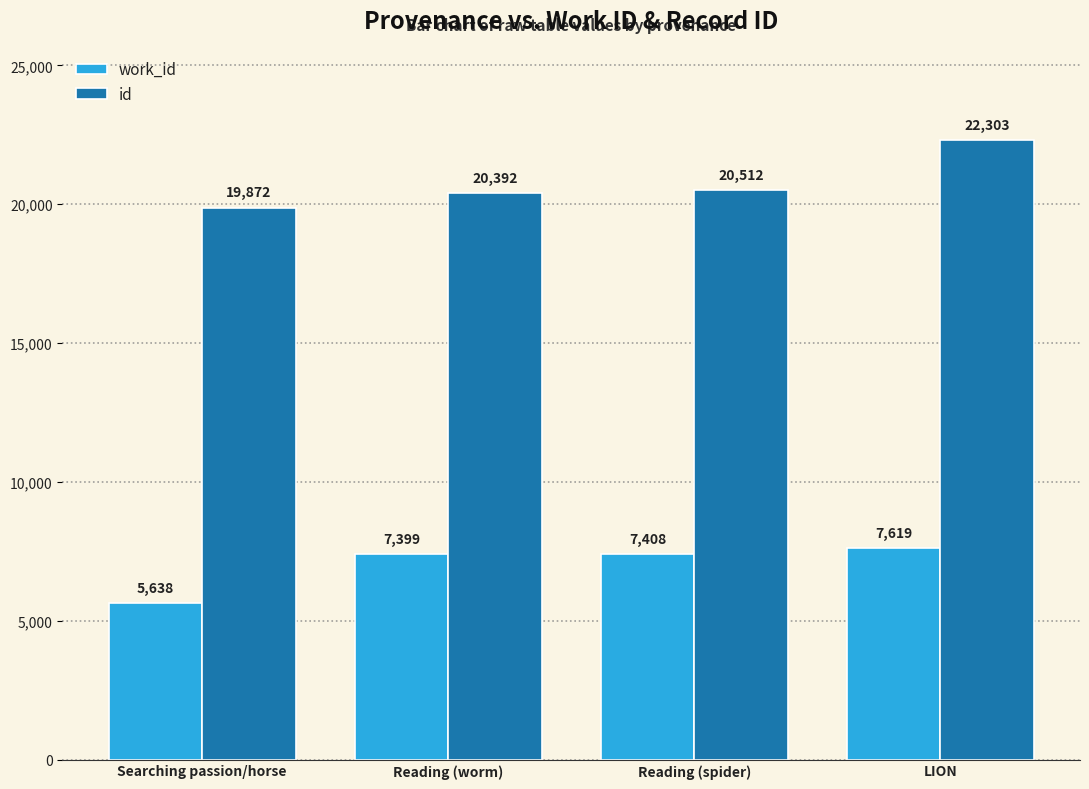

List the series in order of their peak value, lowest first.

work_id, id